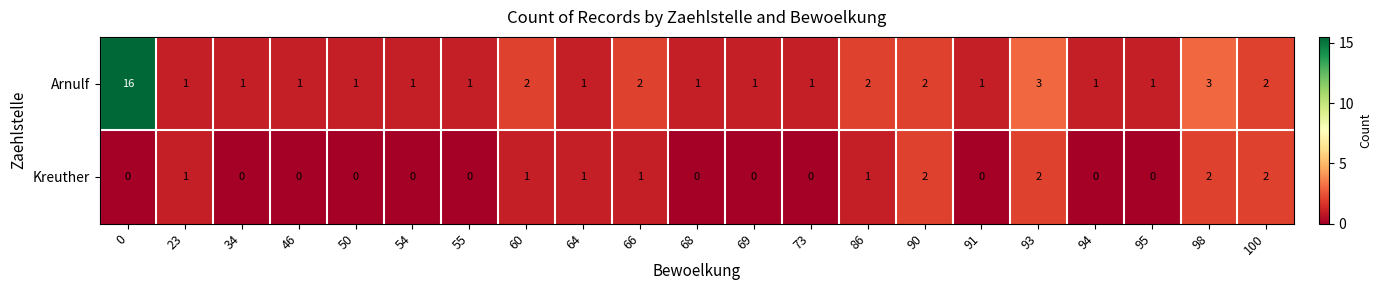

Is it true that Arnulf equals 4 at 93?

False